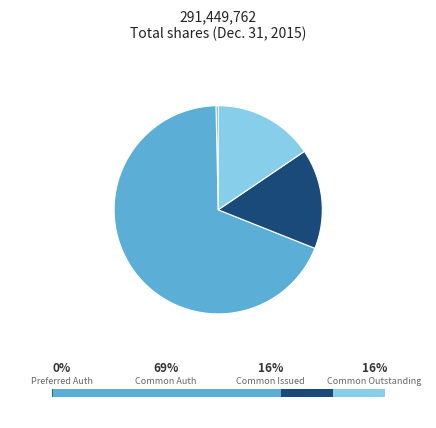

Is there any slice that represents more than half of the pie?

Yes